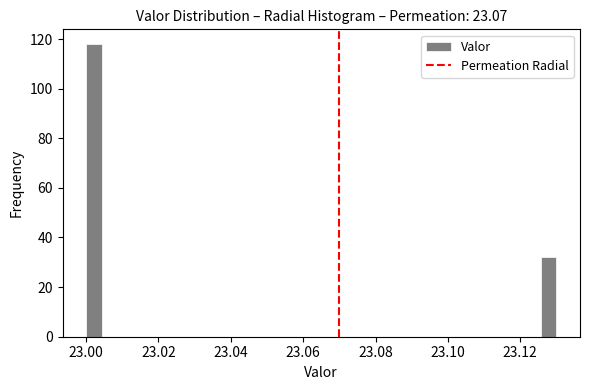

Read against the x-axis, roughly where is the centre of the tallest bar?

23.002